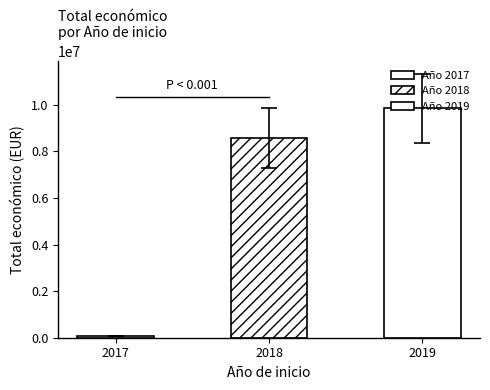

What value does the data have at 2017?

71800